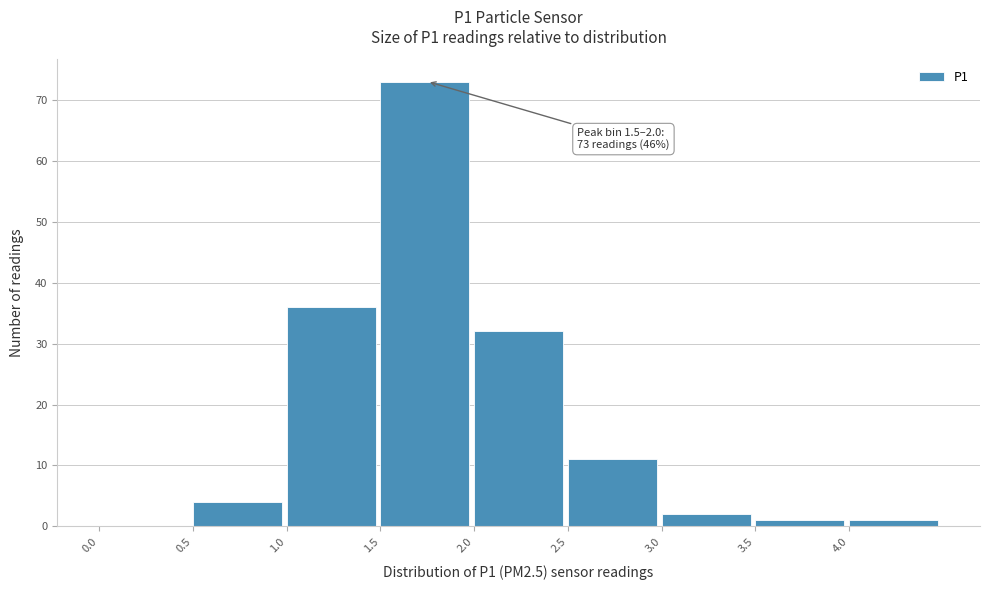

Over which range of the x-axis is the bar tallest?

1.5 to 2.0